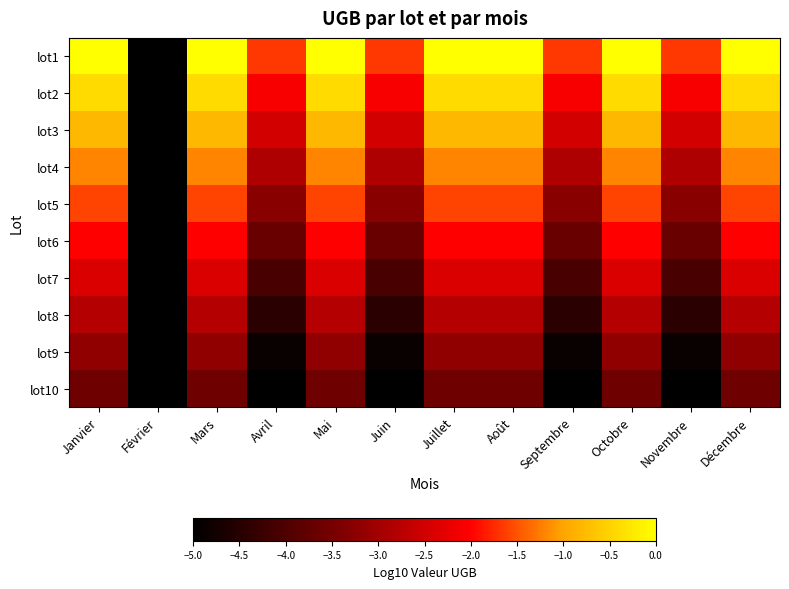

Which has a higher value, Septembre or Juillet?

Juillet